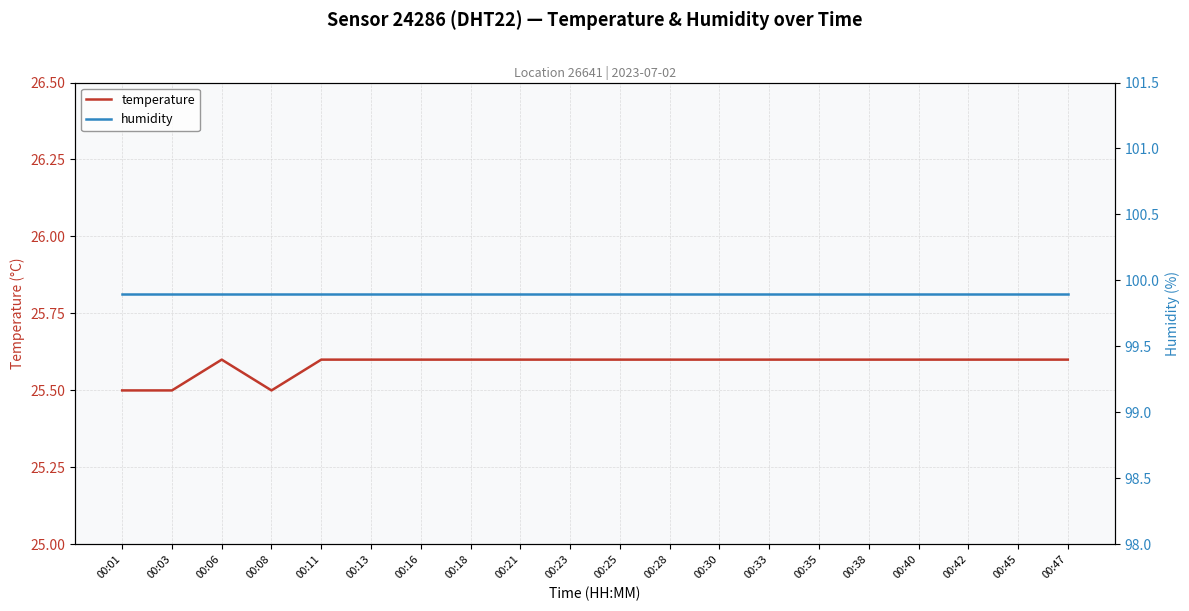

Which category has the lowest value in the humidity series?

00:01